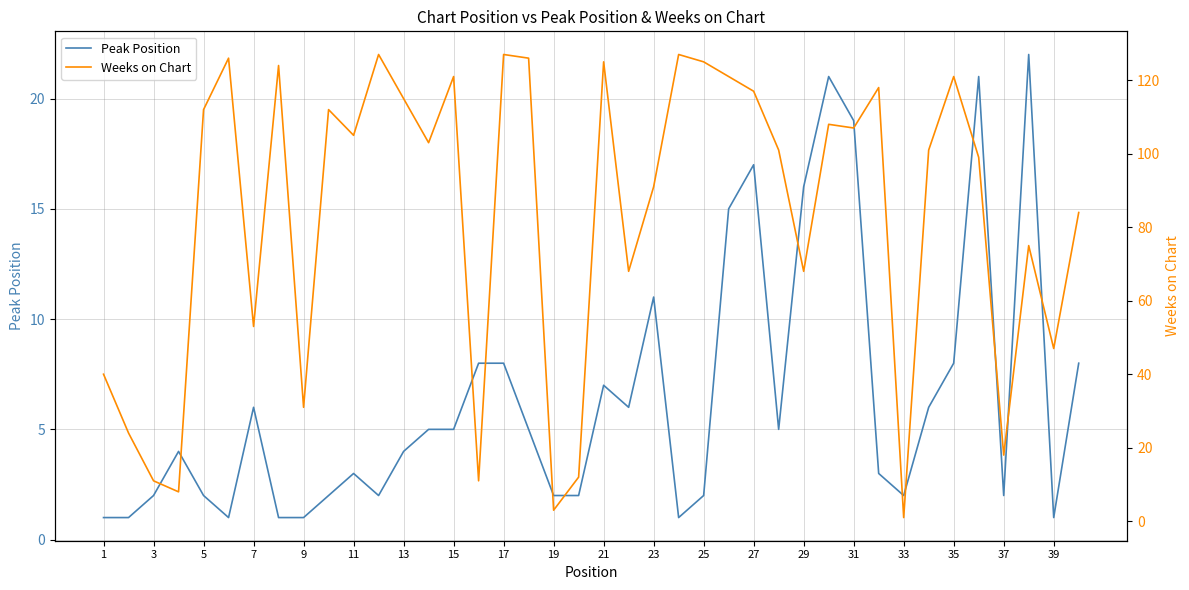

At which category does the chart reach its minimum across all series?

1